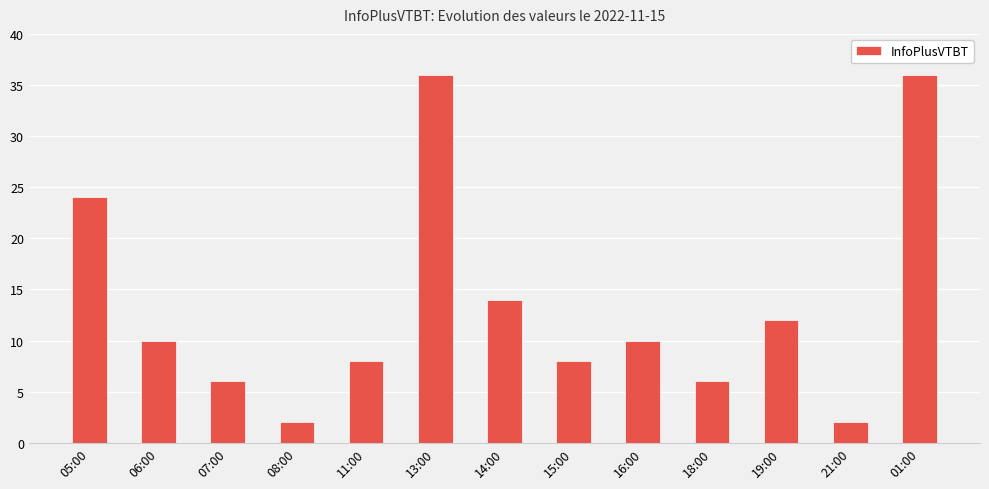

Count the number of categories in the chart.

13